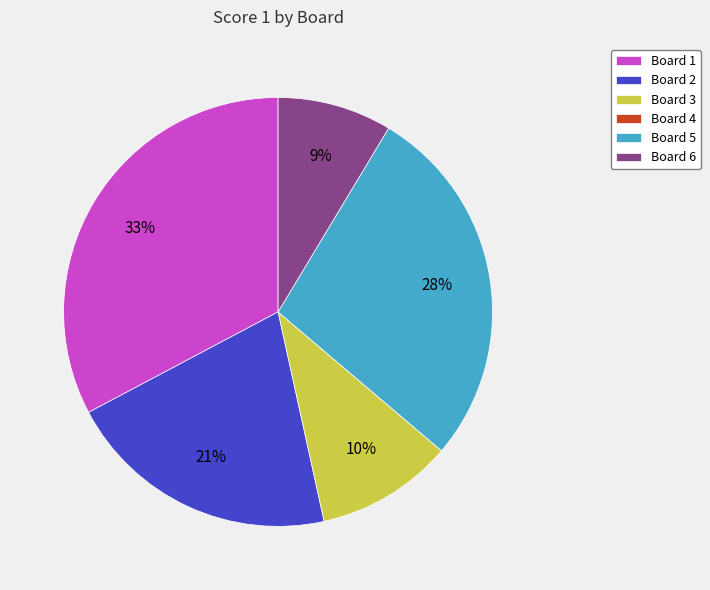

Which category has the biggest portion of the pie?

Board 1